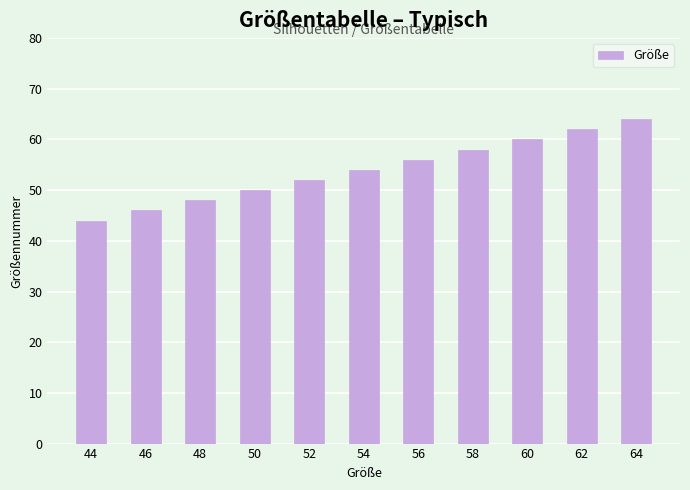

Rank the categories by value from highest to lowest.

64, 62, 60, 58, 56, 54, 52, 50, 48, 46, 44